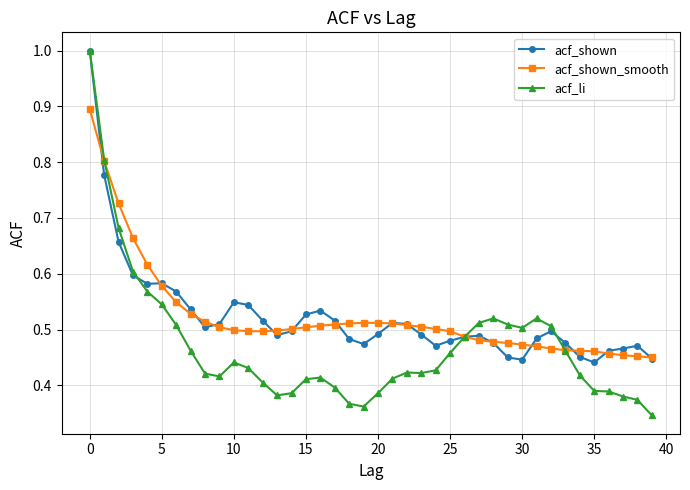

At how many categories does at least one series exceed 0?

40